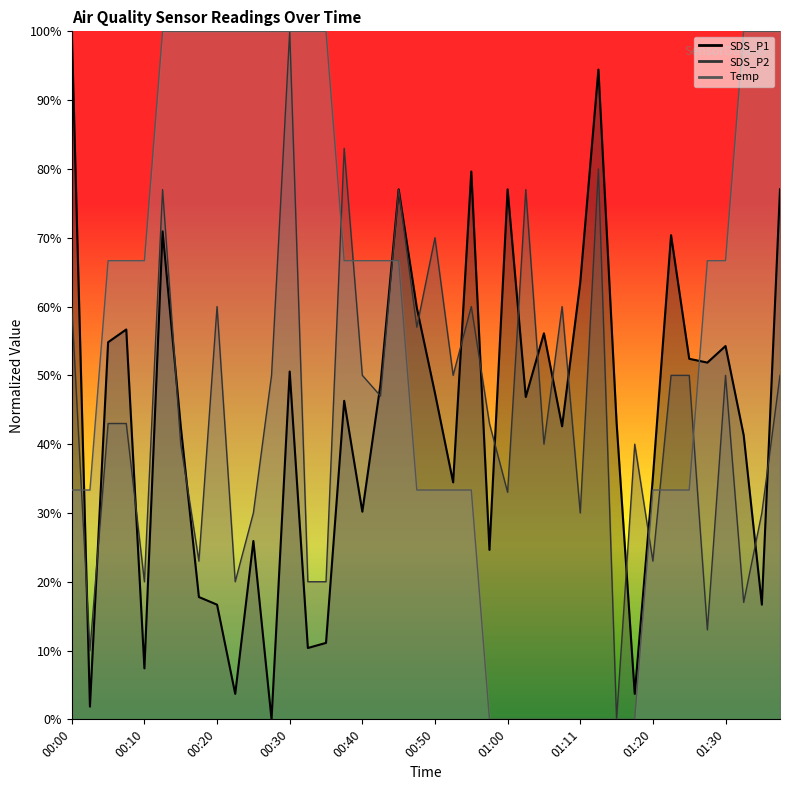

Between 00:15 and 01:11, which series saw the biggest shift?

Temp